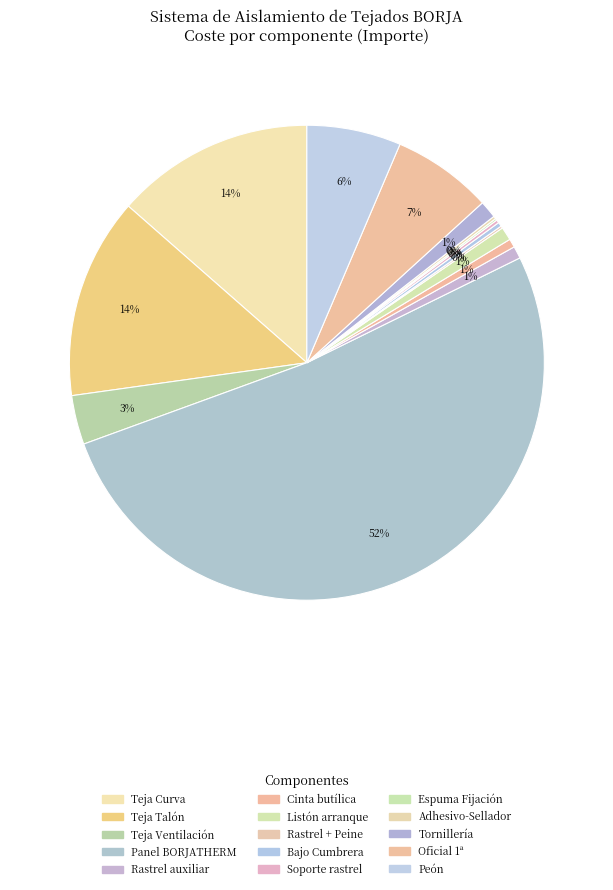

Rank the categories by value from highest to lowest.

Panel BORJATHERM espesor 100 mm paso 370, Teja Talón 50/45 Nature Fosca Marrón, Teja Curva C-50.21 Celler Marrón, Oficial 1ª, Peón, Teja Ventilación C-50.21 Celler Nature, Tornillería fijación, Liston de arranque 60 x 50 mm, Rastrel auxiliar BORJATHERM Aluzinc, Cinta butílica BORJATHERM 100 mm., Bajo Cumbrera TB-Roll 390 mm, Soporte de rastrel de cumbrera regulable, Adhesivo-Sellador masilla PU 300, Rastrel + Peine de ventilación de alero, Espuma Fijación Tejas